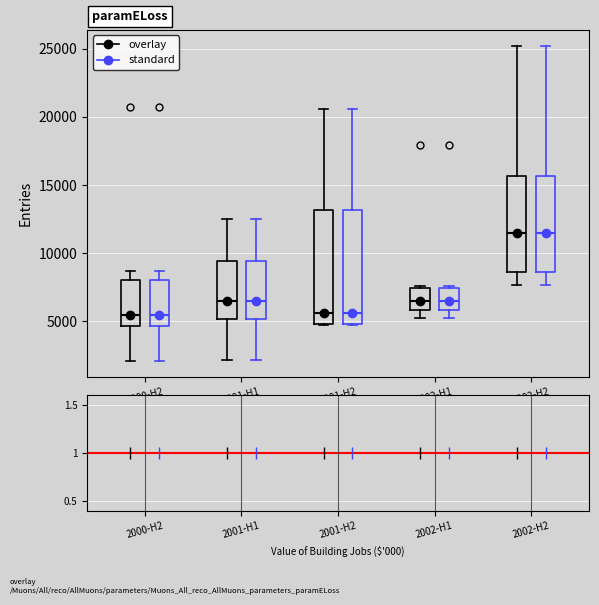

Where does the median line of the box for 2002-H1 (overlay) sit on the y-axis? The values are not printed on the chart, so give them approximately, as read against the axis.

6500